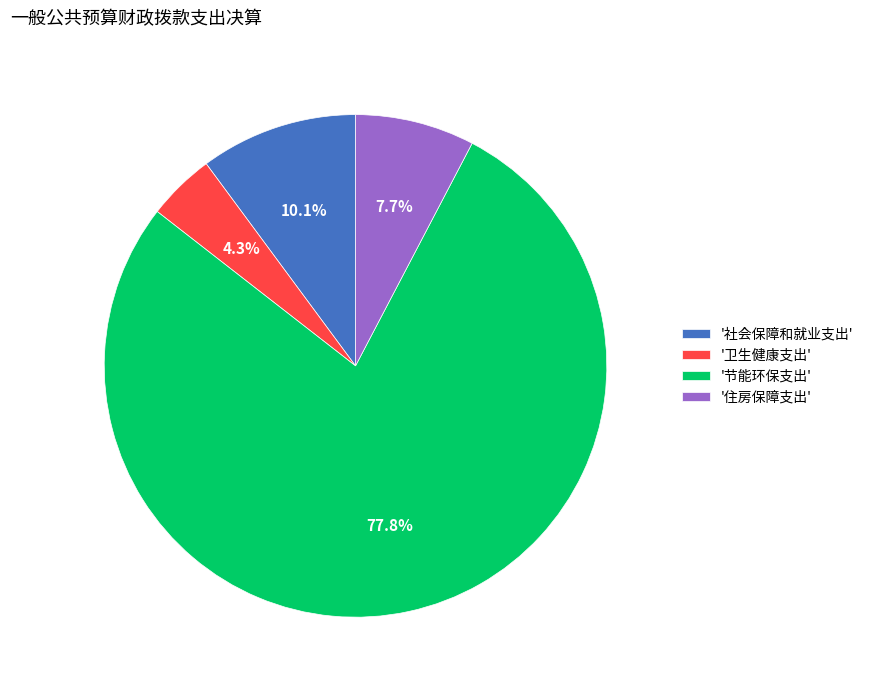

Which category has the smallest portion of the pie?

'卫生健康支出'